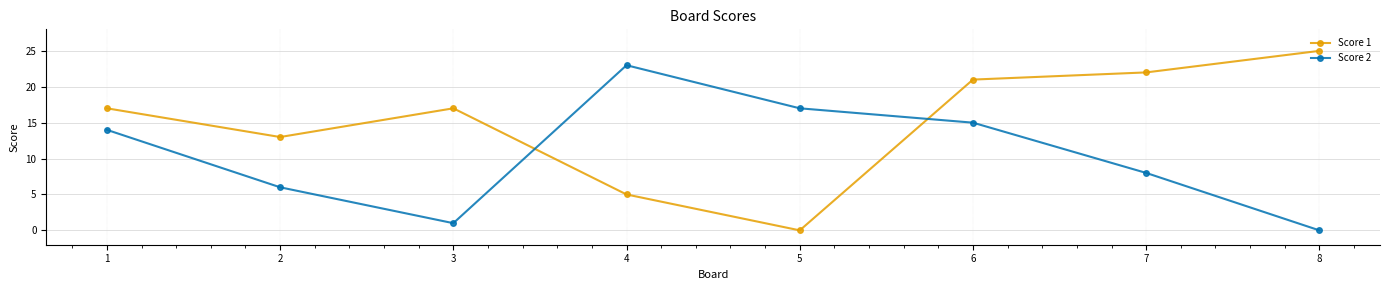

What is the difference between the Score 1 values at 1 and 7?

5